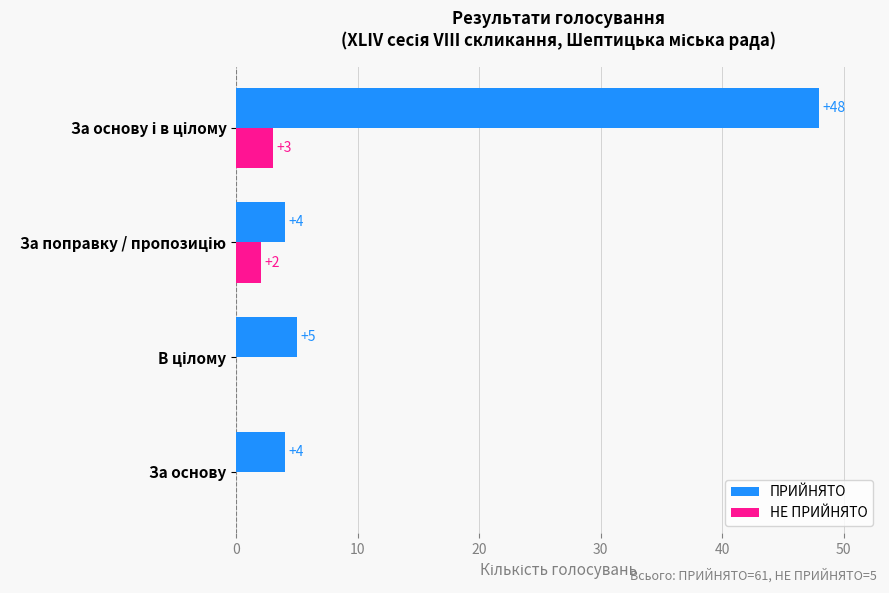

What is the sum of all ПРИЙНЯТО values?

61